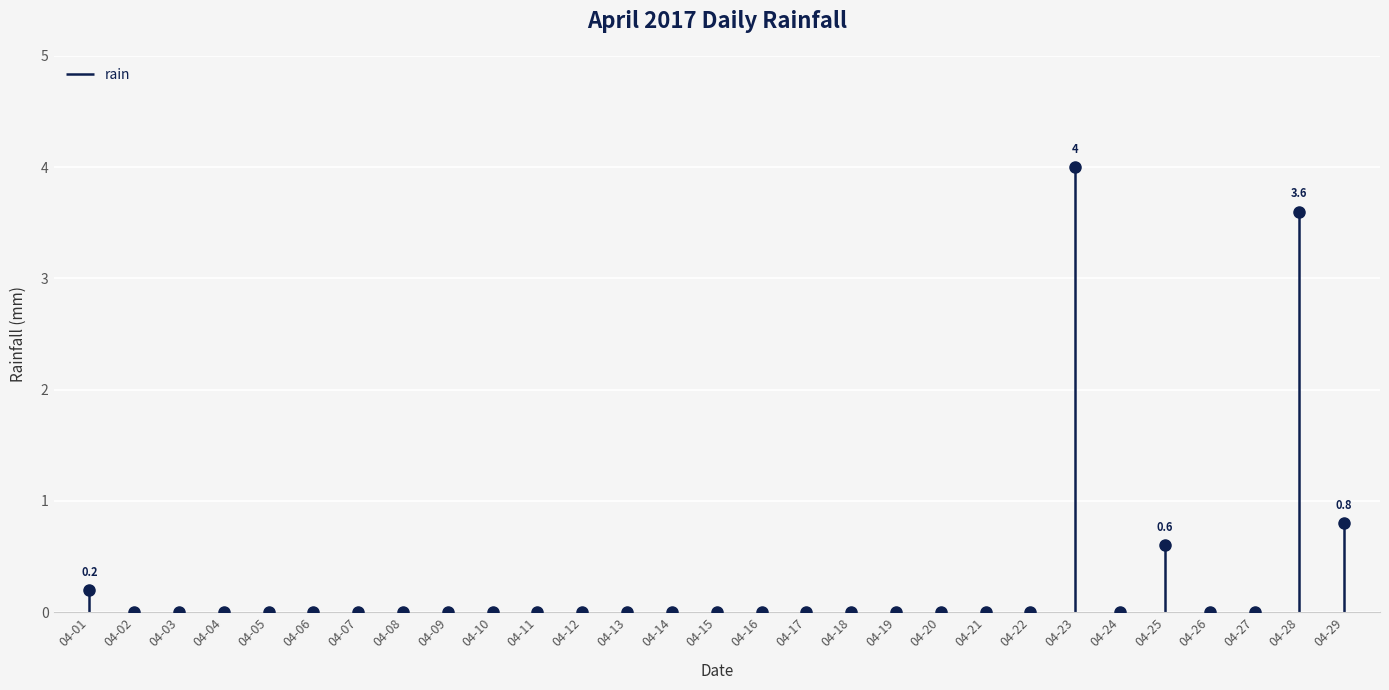

The chart shows a value of 0.0 at 04-11. True or false?

True